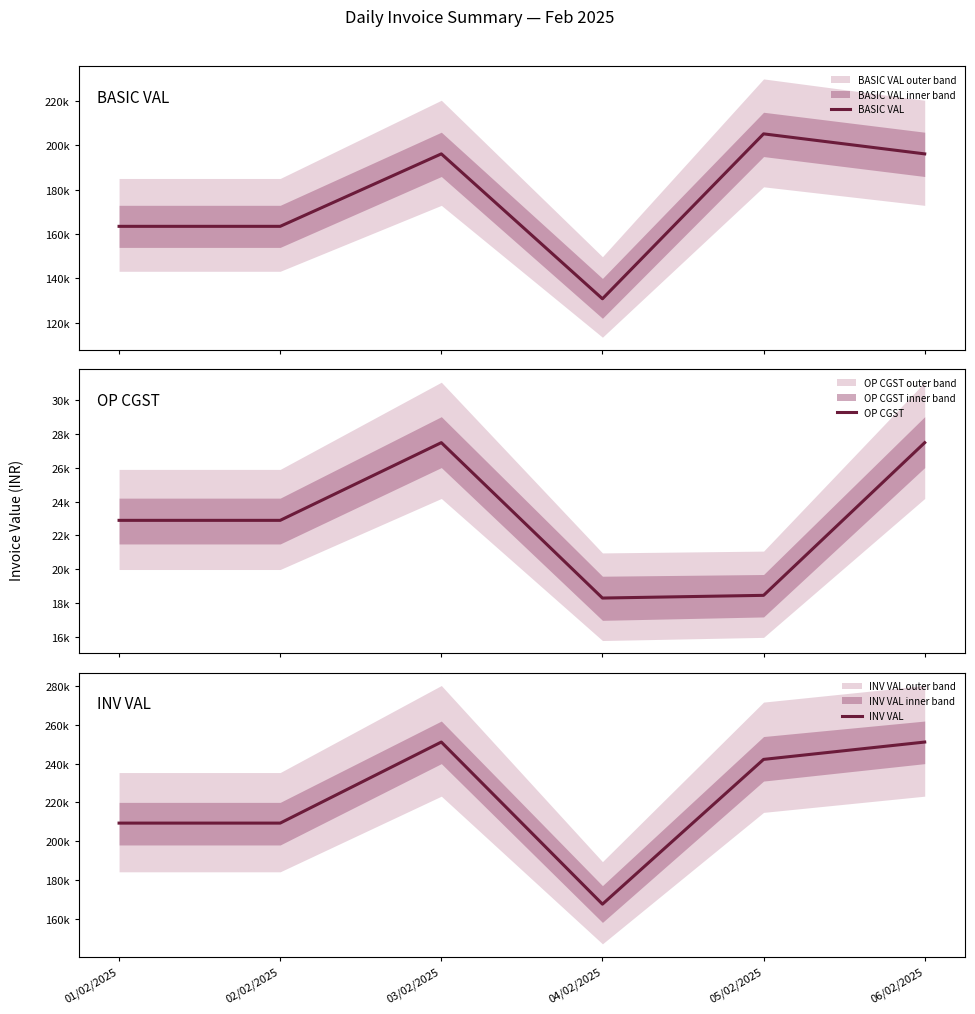

Reading left to right, list all the values displayed in this chart.

BASIC VAL: 163510.0	163510.0	196212.0	130808.0	205250.0	196212.0
OP CGST: 22891.4	22891.4	27469.7	18313.1	18472.5	27469.7
INV VAL: 209292.8	209292.8	251151.4	167434.2	242195.0	251151.4